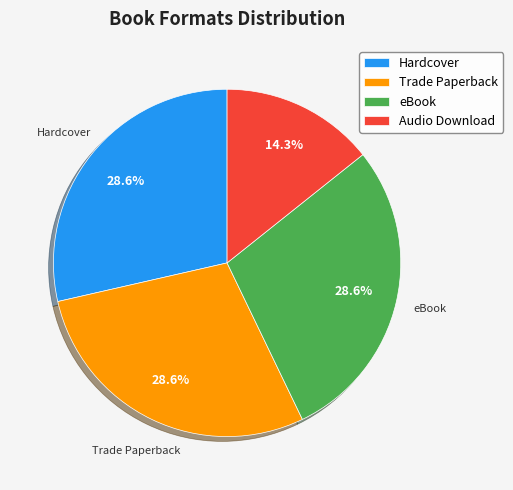

To the nearest percent, what percentage of the pie is eBook?

29%